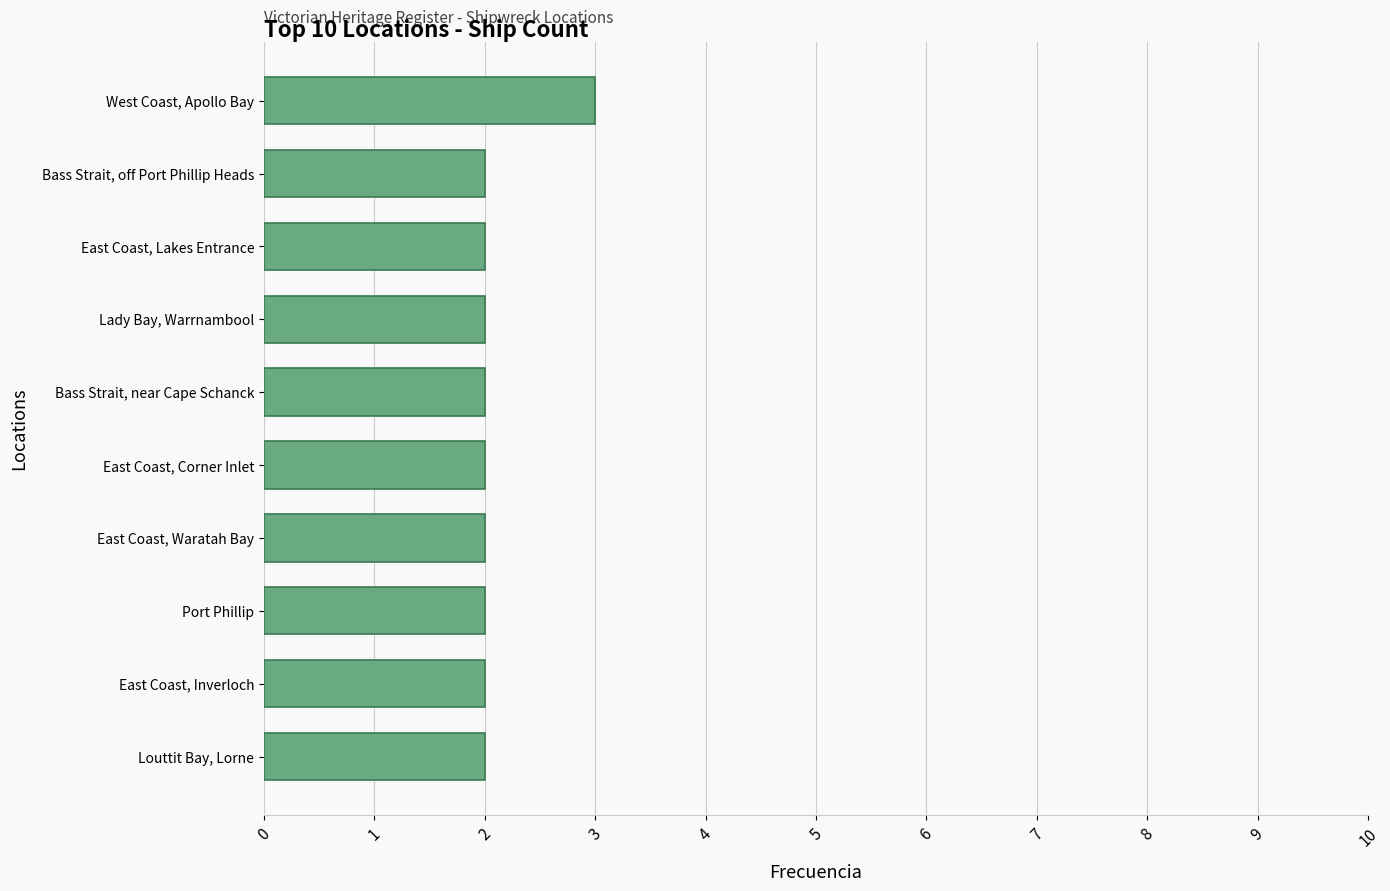

What is the ratio of the value at East Coast, Corner Inlet to the value at West Coast, Apollo Bay?

0.7